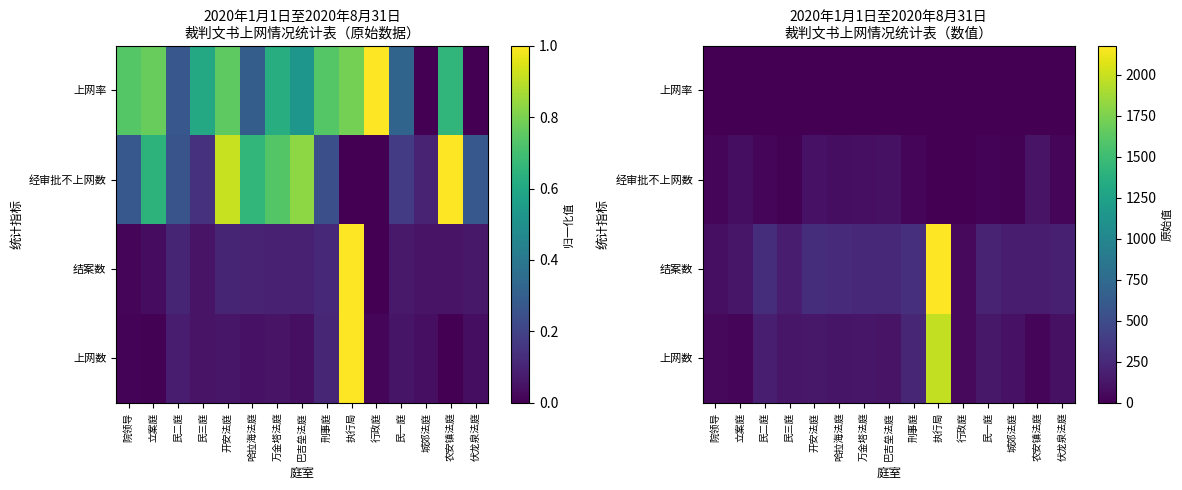

What is the total value across all series at 民二庭?

497.8